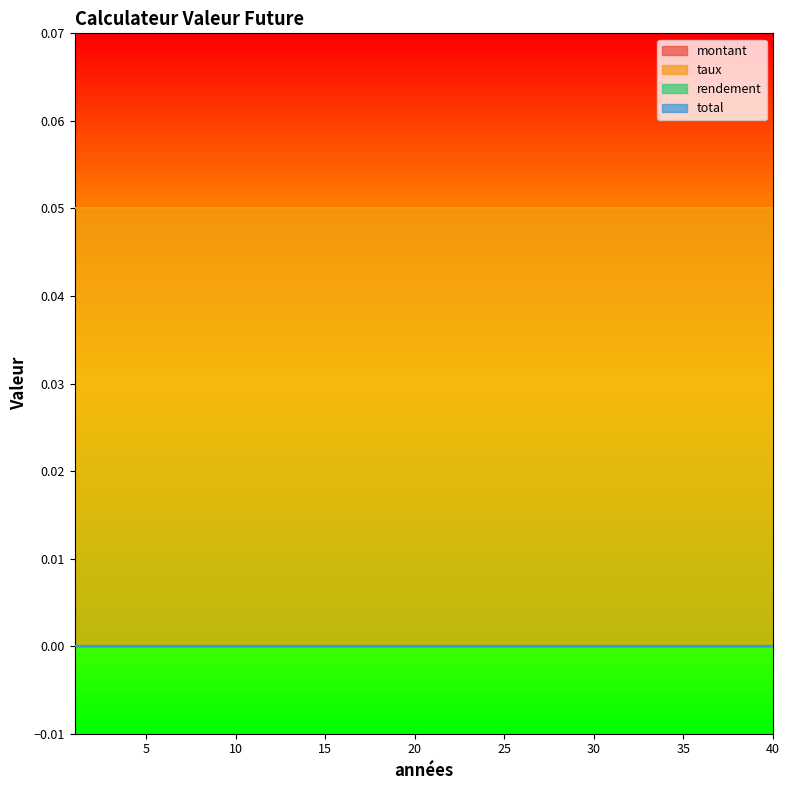

What is the minimum value for taux?

0.1